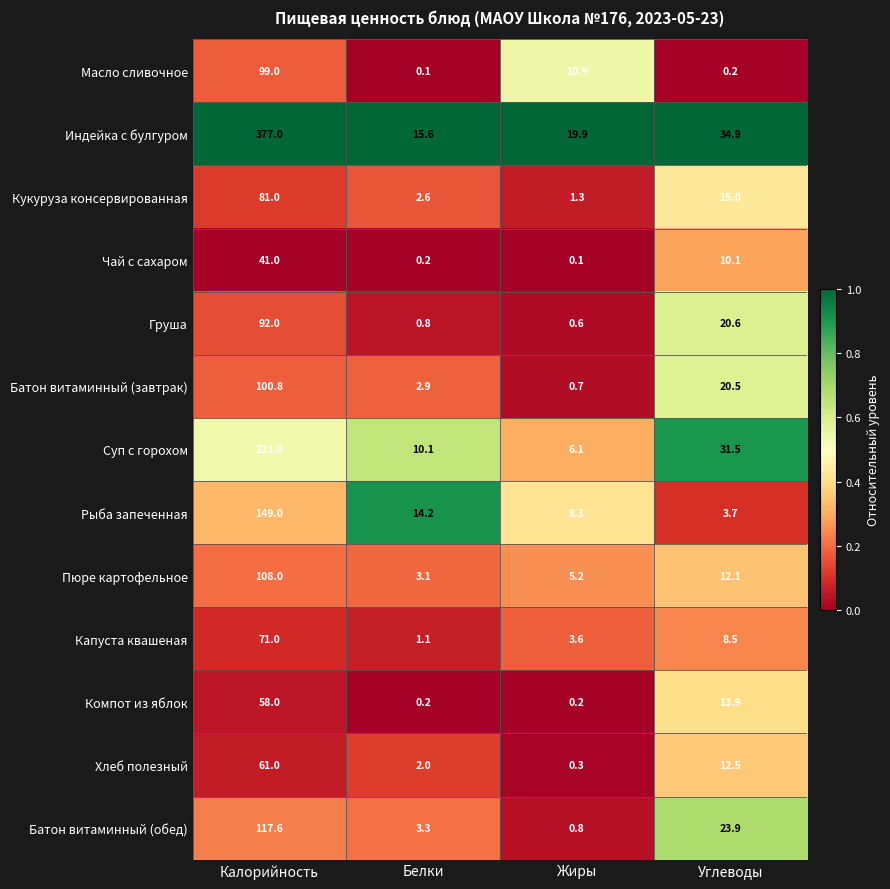

The Пюре картофельное series shows 12.1 at Углеводы. True or false?

True